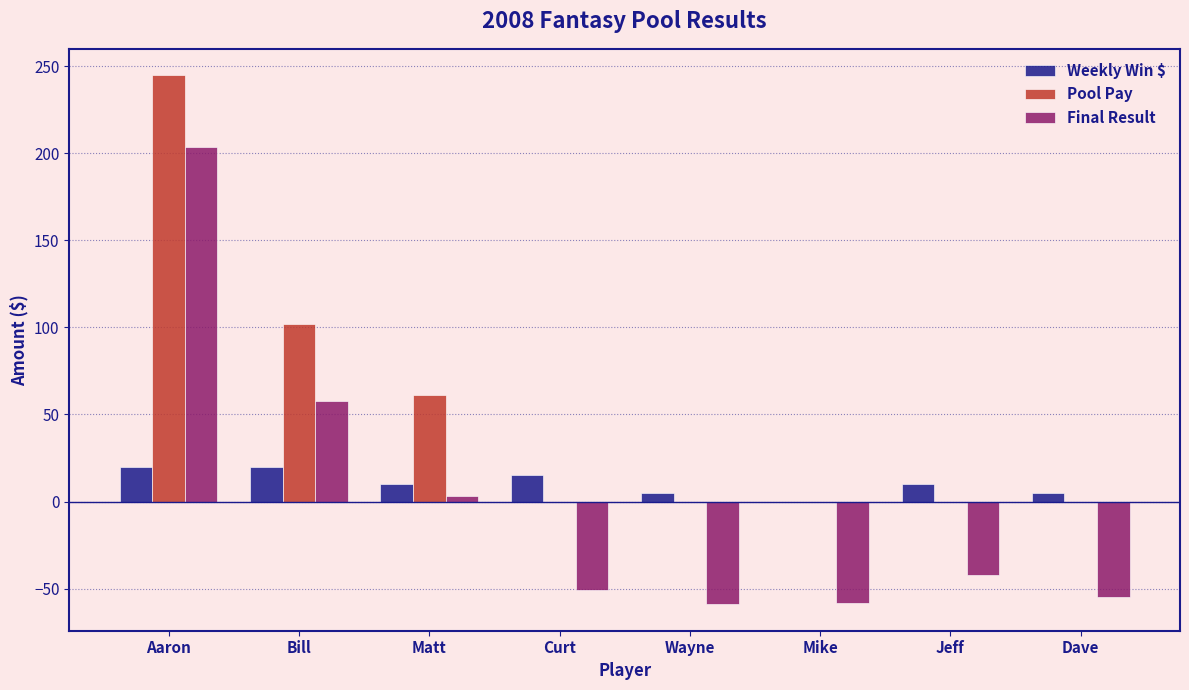

Which series has the largest total across all categories?

Pool Pay